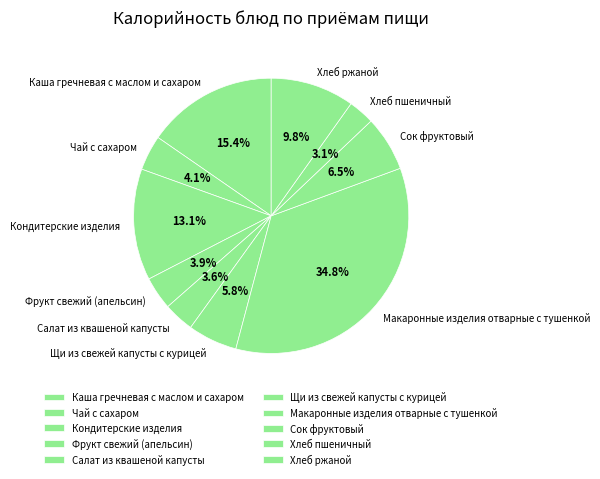

How much of the chart is everything except Хлеб пшеничный?

96.9%